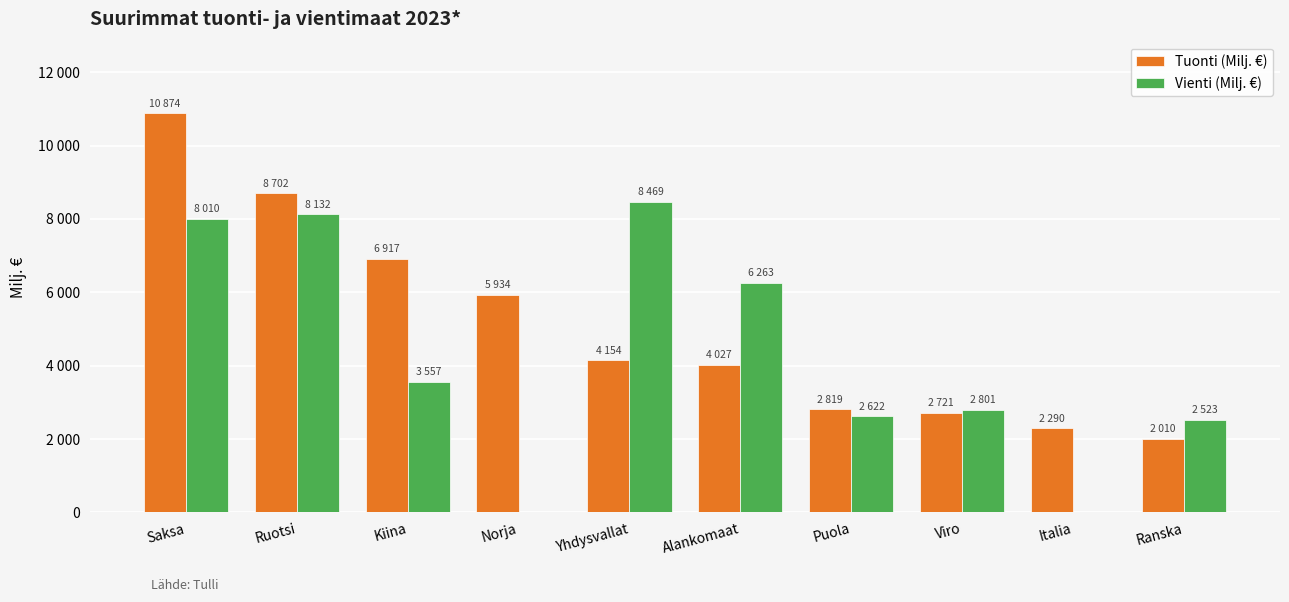

Are the bars grouped side by side (vs. stacked)?

Yes